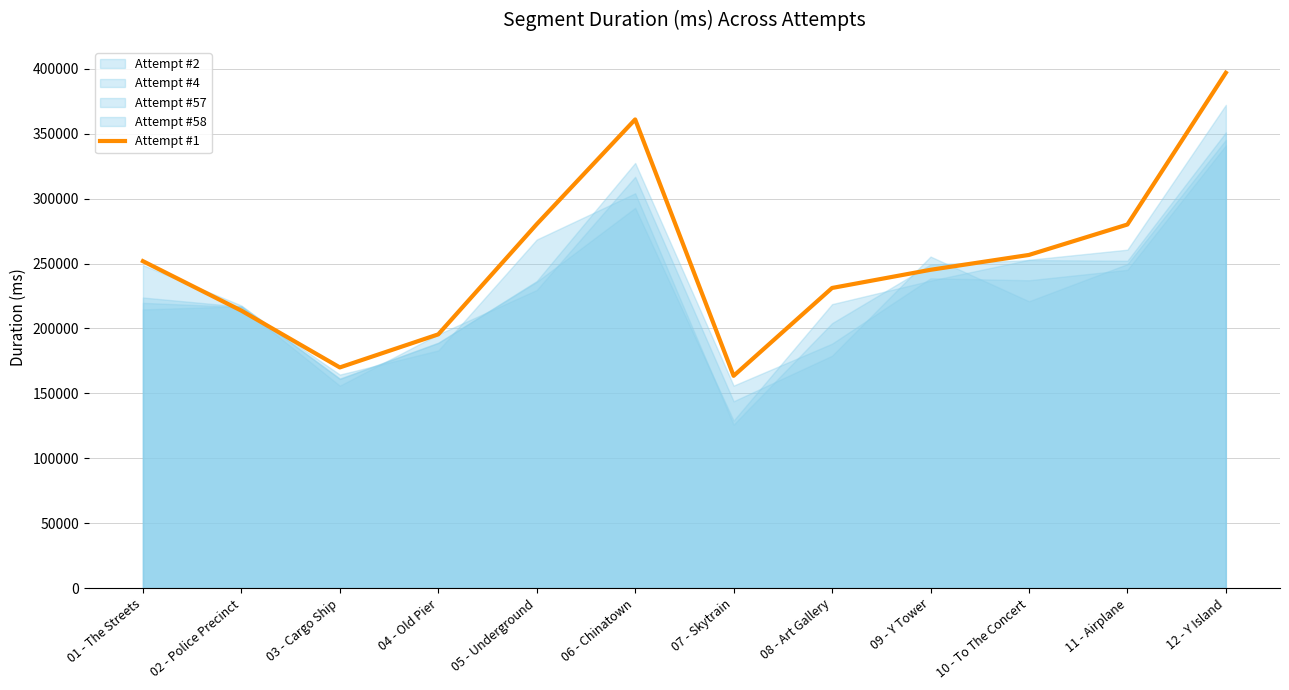

How many lines are shown in the chart?

1